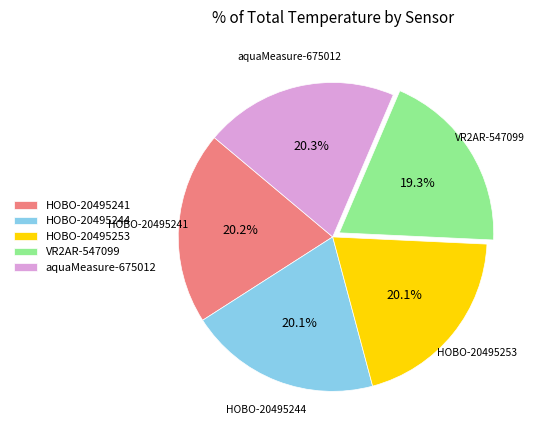

Which slice is the smallest?

VR2AR-547099